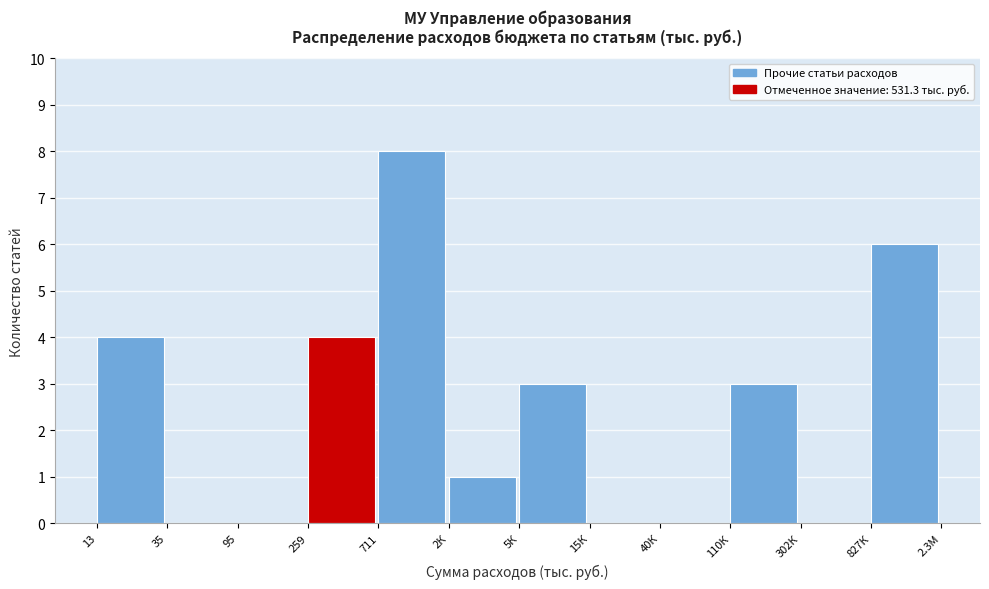

Reading left to right, list all the values displayed in this chart.

13=4	35=0	95=0	259=4	711=8	2К=1	5К=3	15К=0	40К=0	110К=3	302К=0	827К=6